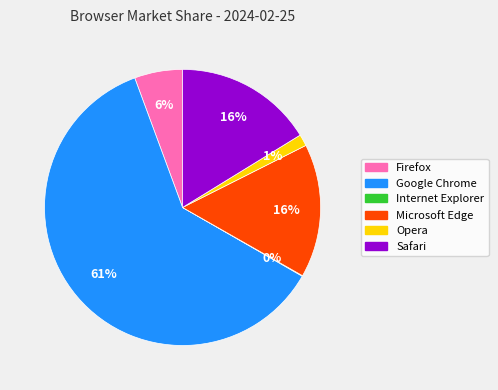

Which slice is the largest?

Google Chrome